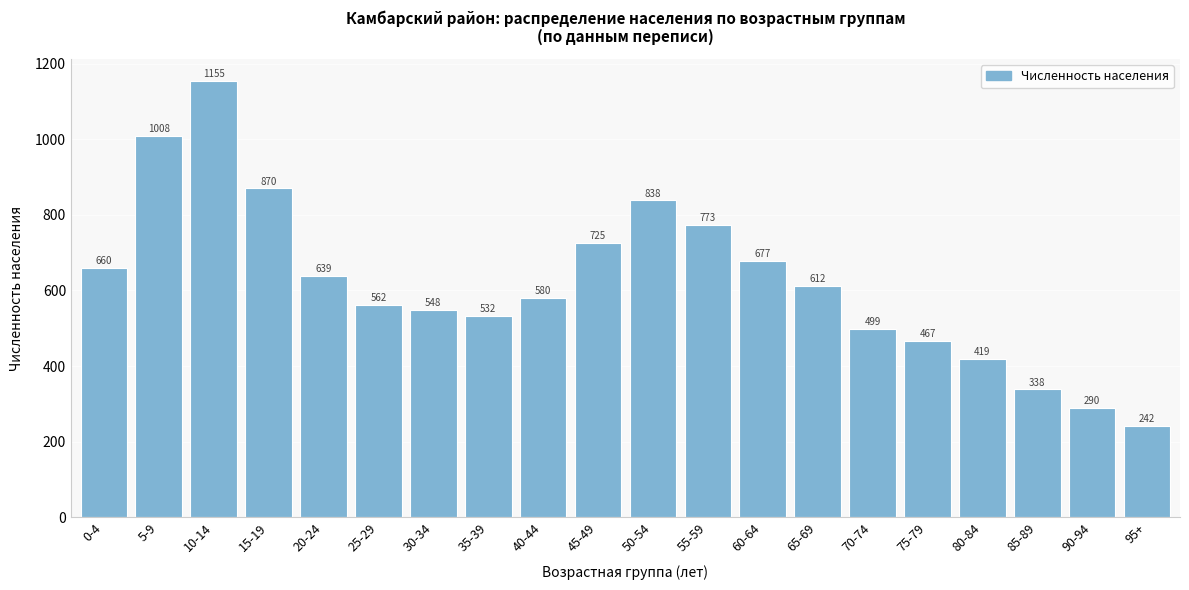

Reading left to right, transcribe all the data shown in this chart.

0-4=660	5-9=1008	10-14=1155	15-19=870	20-24=639	25-29=562	30-34=548	35-39=532	40-44=580	45-49=725	50-54=838	55-59=773	60-64=677	65-69=612	70-74=499	75-79=467	80-84=419	85-89=338	90-94=290	95+=242